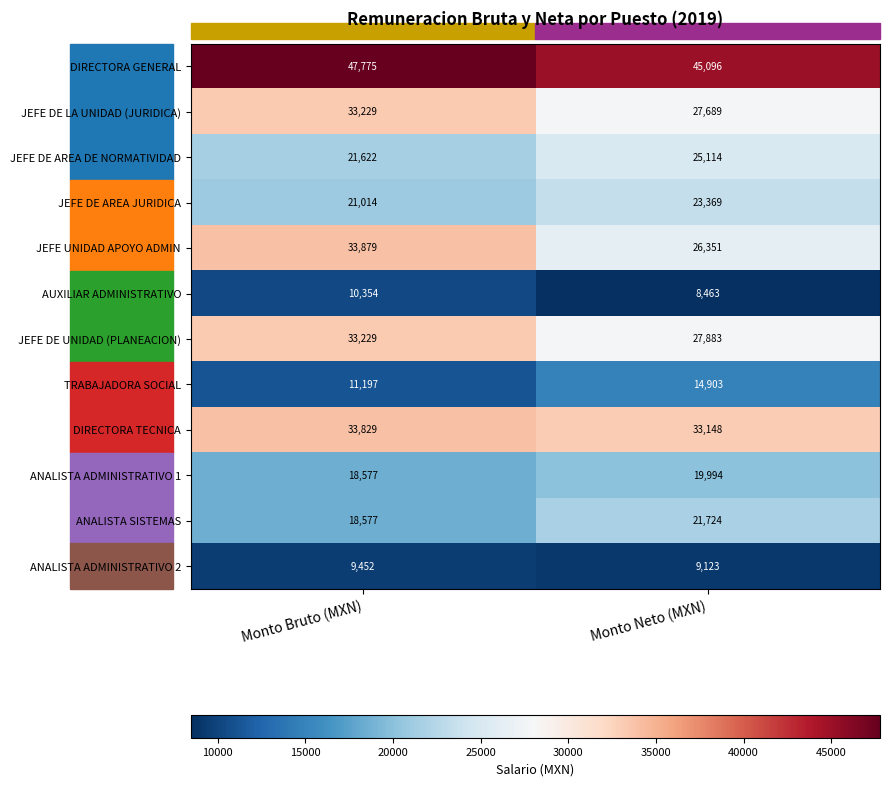

What is the average value of the JEFE DE UNIDAD (PLANEACION) series?

30556